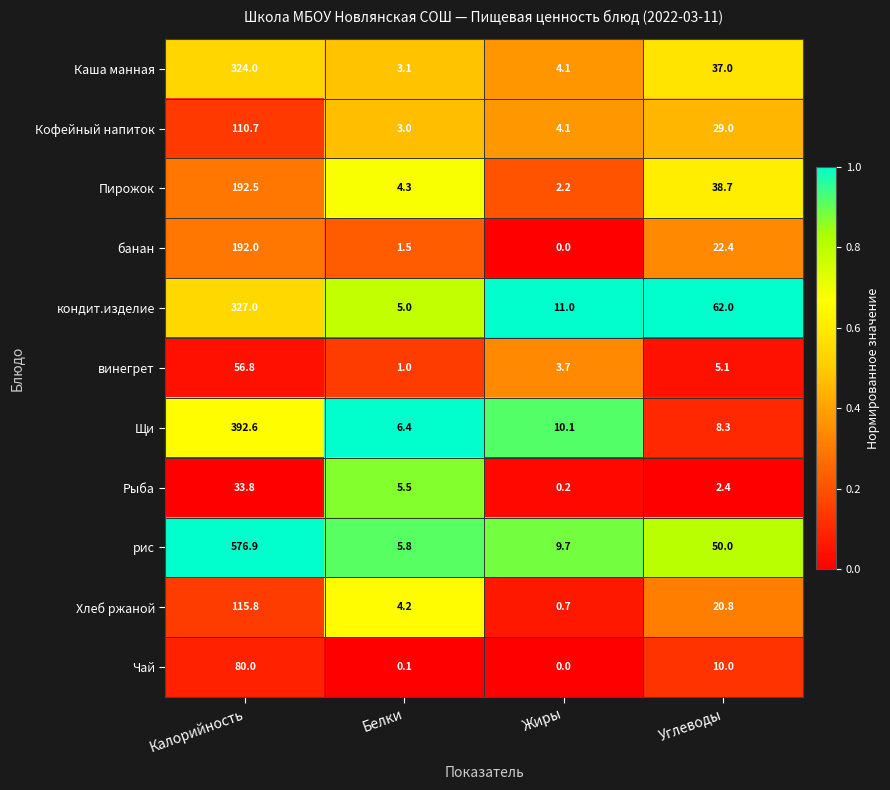

Read the кондит.изделие value at Углеводы.

62.0